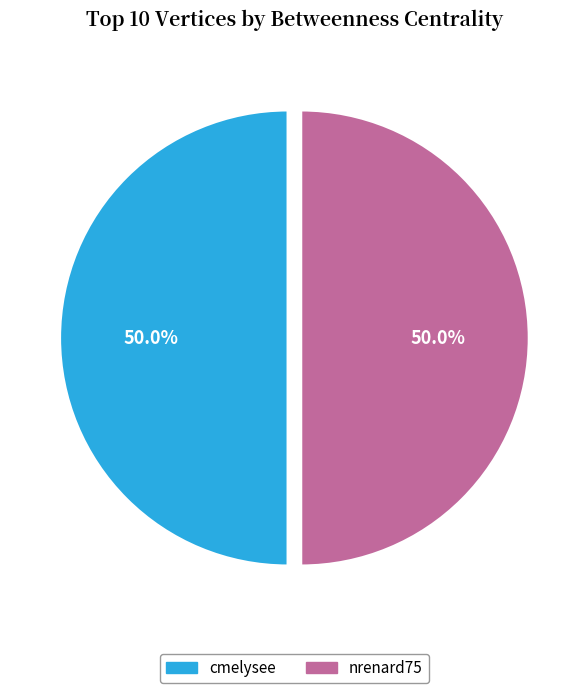

To the nearest percent, what is the average slice percentage?

50%